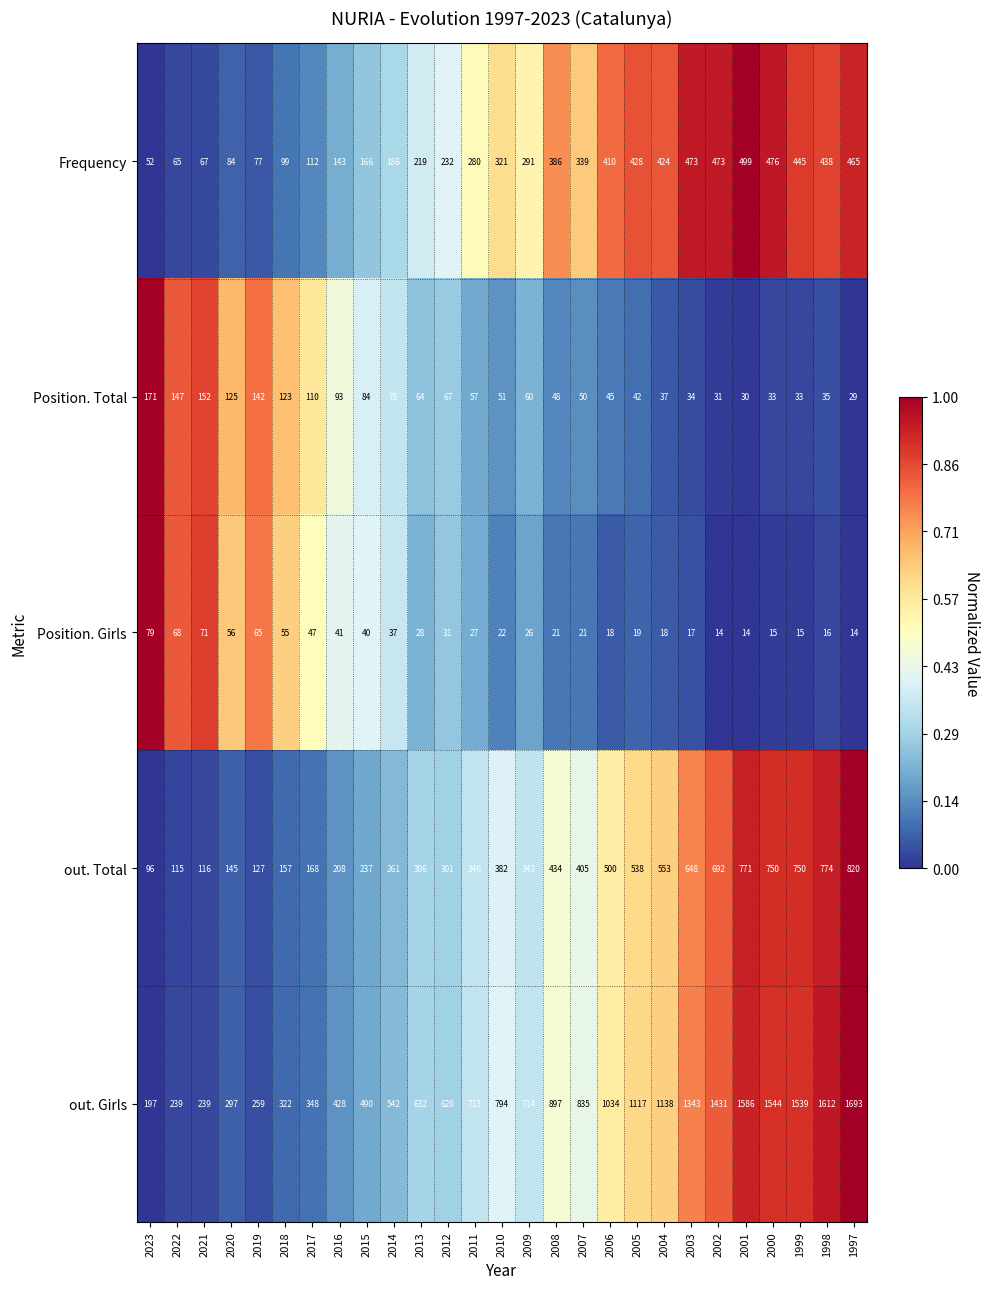

How many categories are shown in the chart?

27